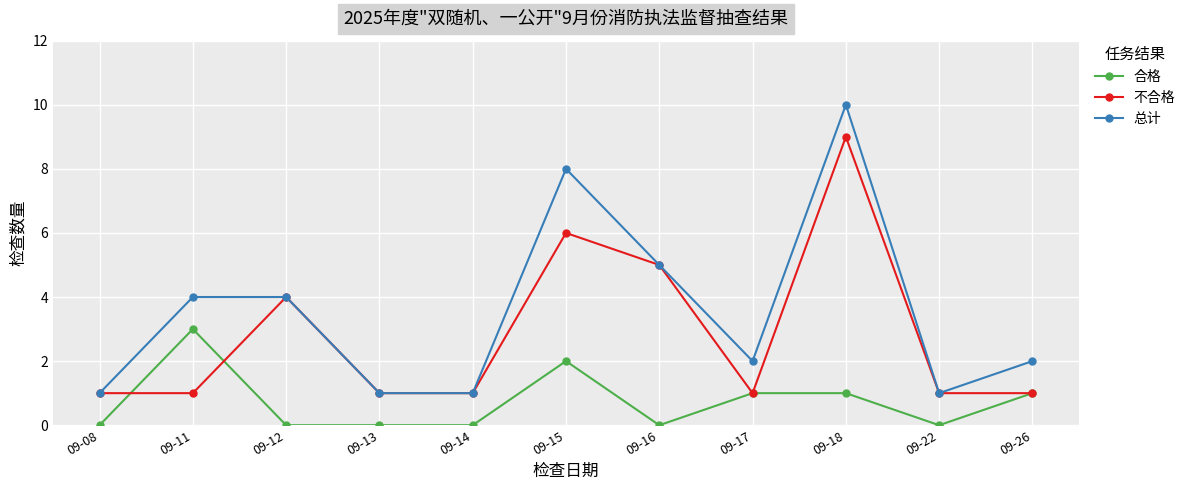

True or false: 总计 and 合格 cross at least once.

False